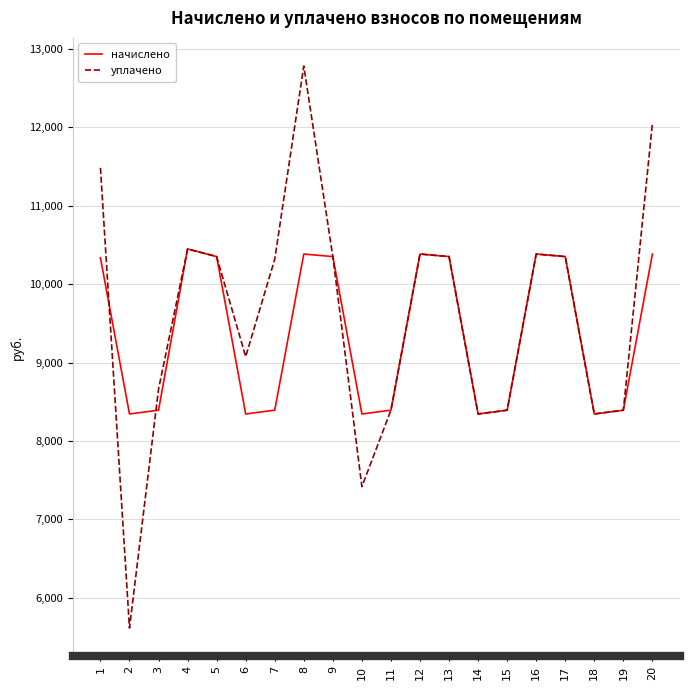

What is the approximate value of начислено at 16?

10384.2